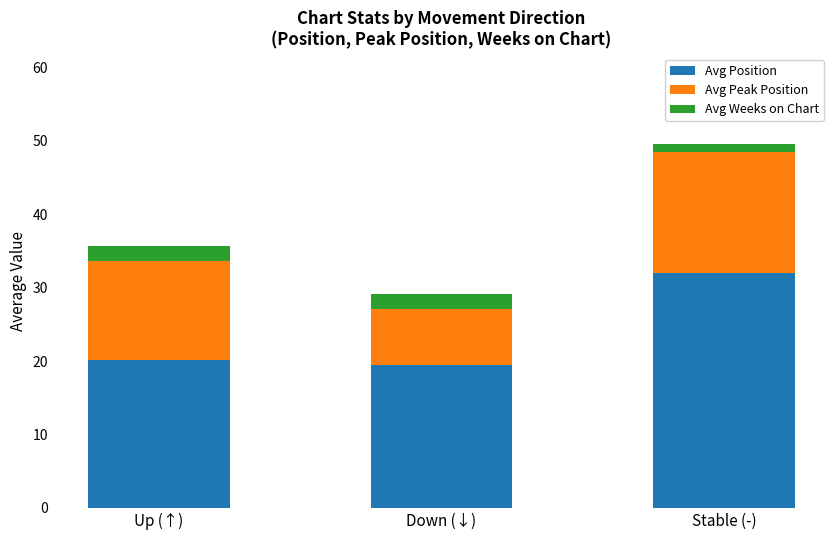

The value of Avg Position at Down (↓) is 30.5. True or false?

False